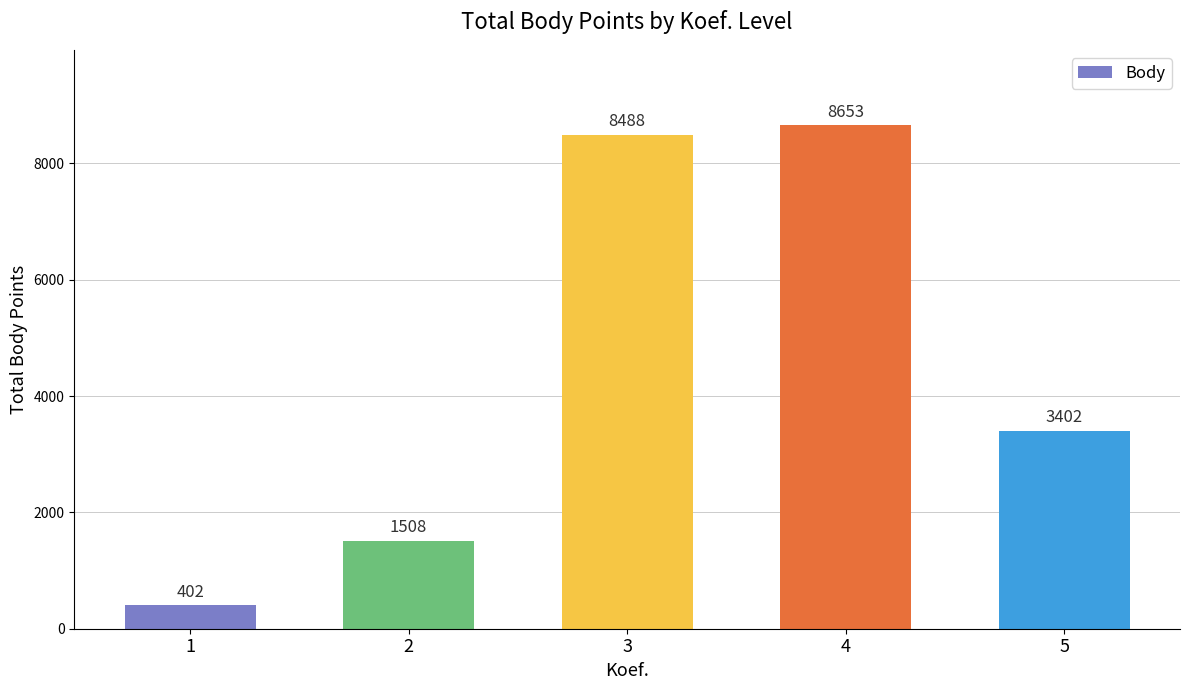

The value at 4 is 8653. True or false?

True